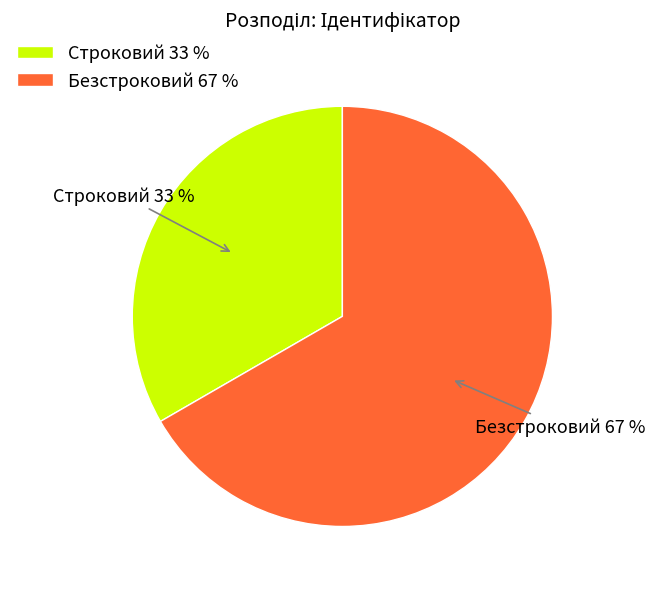

To the nearest percent, what is the average slice percentage?

50%